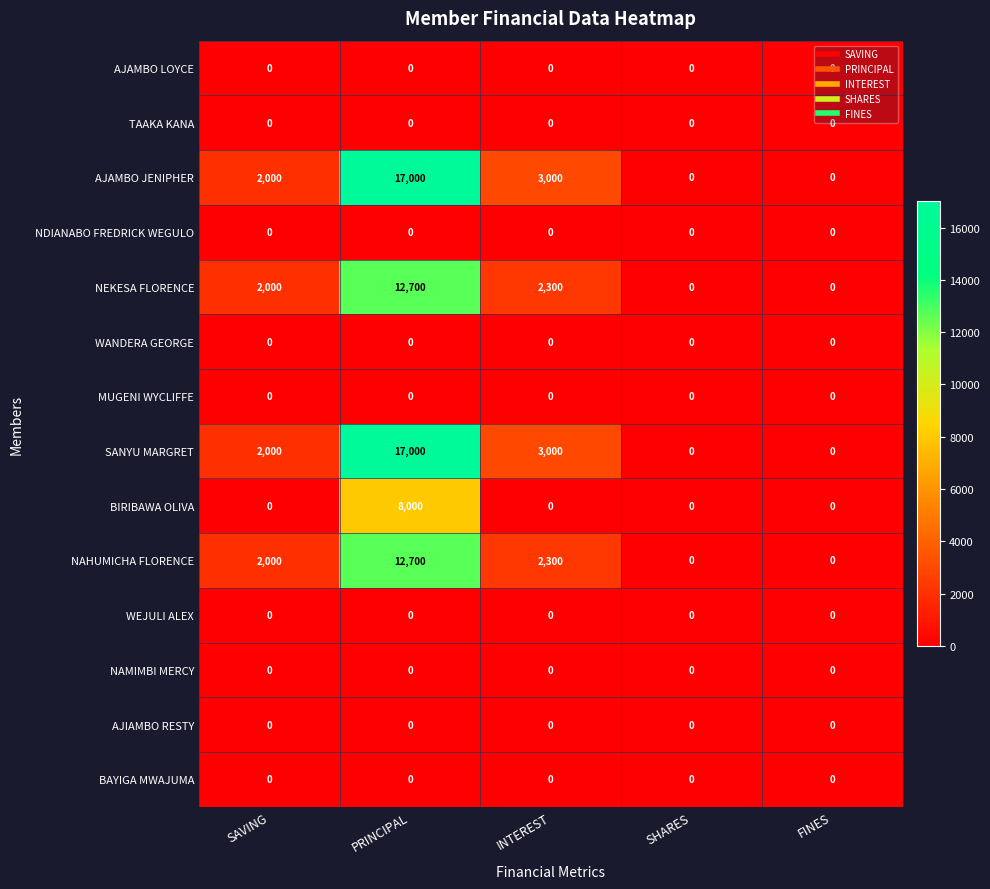

What value does the NEKESA FLORENCE series have at INTEREST?

2300